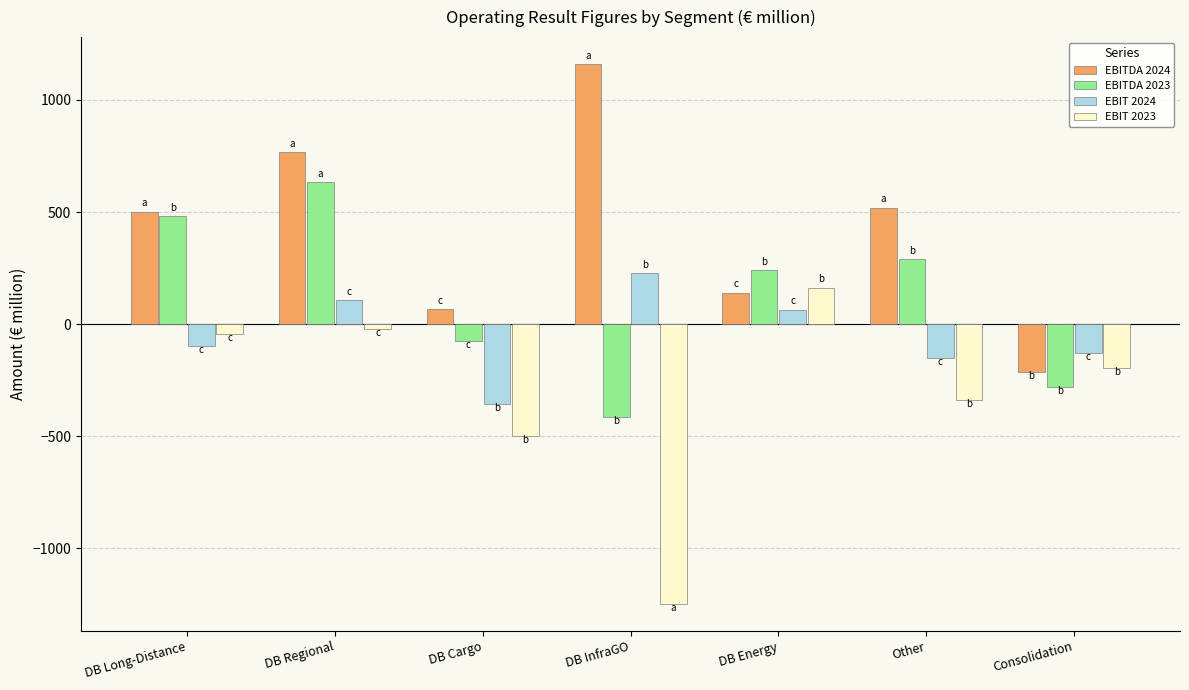

What is the total value across all series at DB Energy?

611